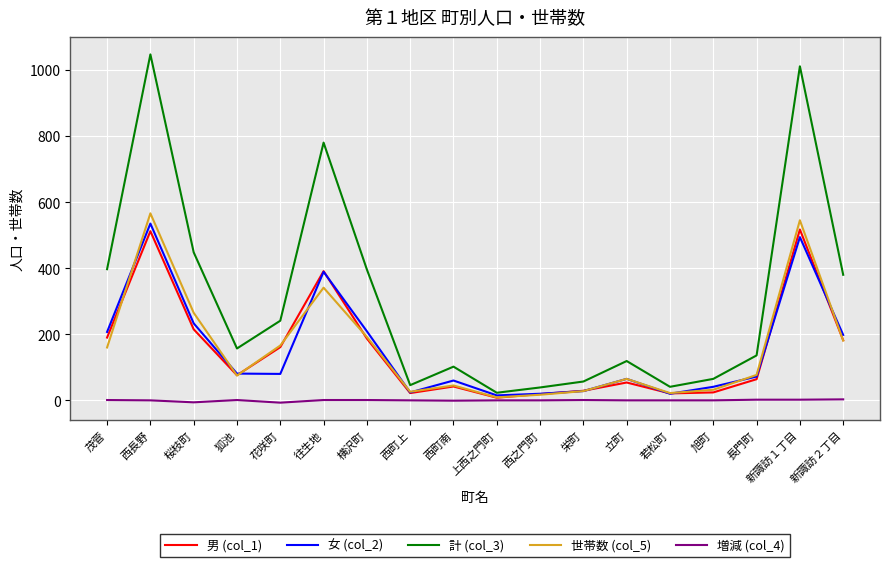

Which series has the widest spread of values?

計 (col_3)